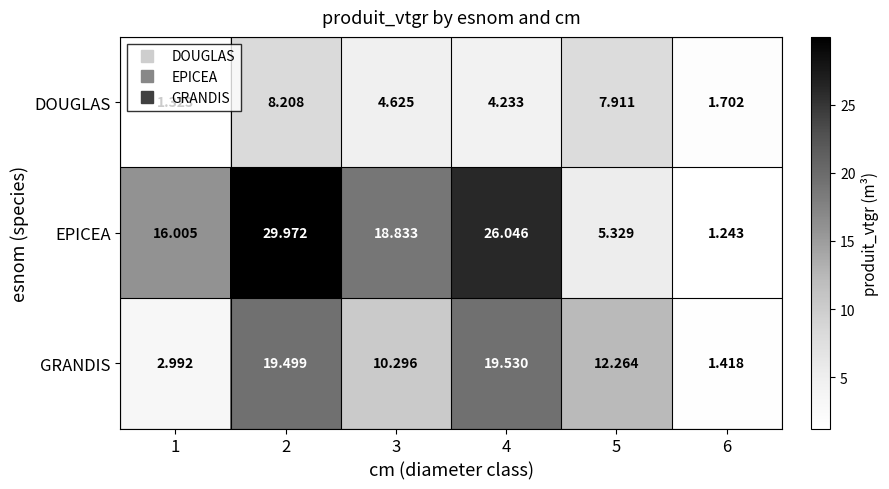

Which series has the largest total across all categories?

EPICEA